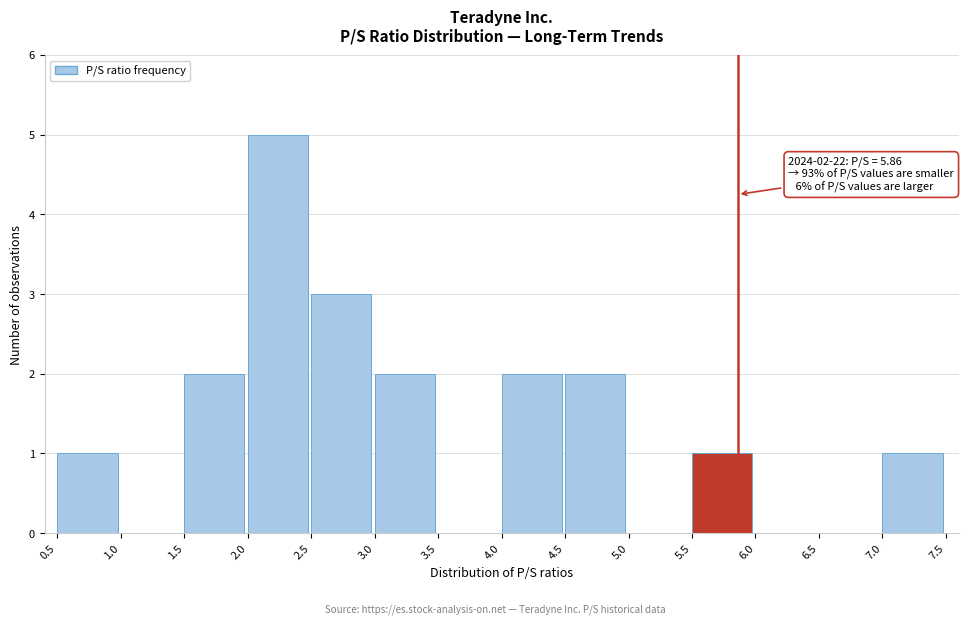

Which range on the x-axis has the tallest bar?

2.0 to 2.5